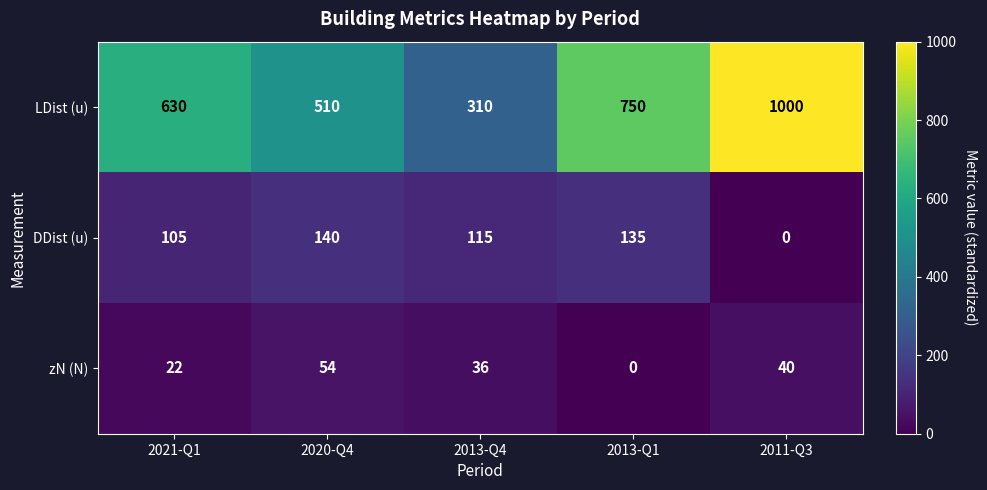

List the series in order of their peak value, lowest first.

zN (N), DDist (u), LDist (u)